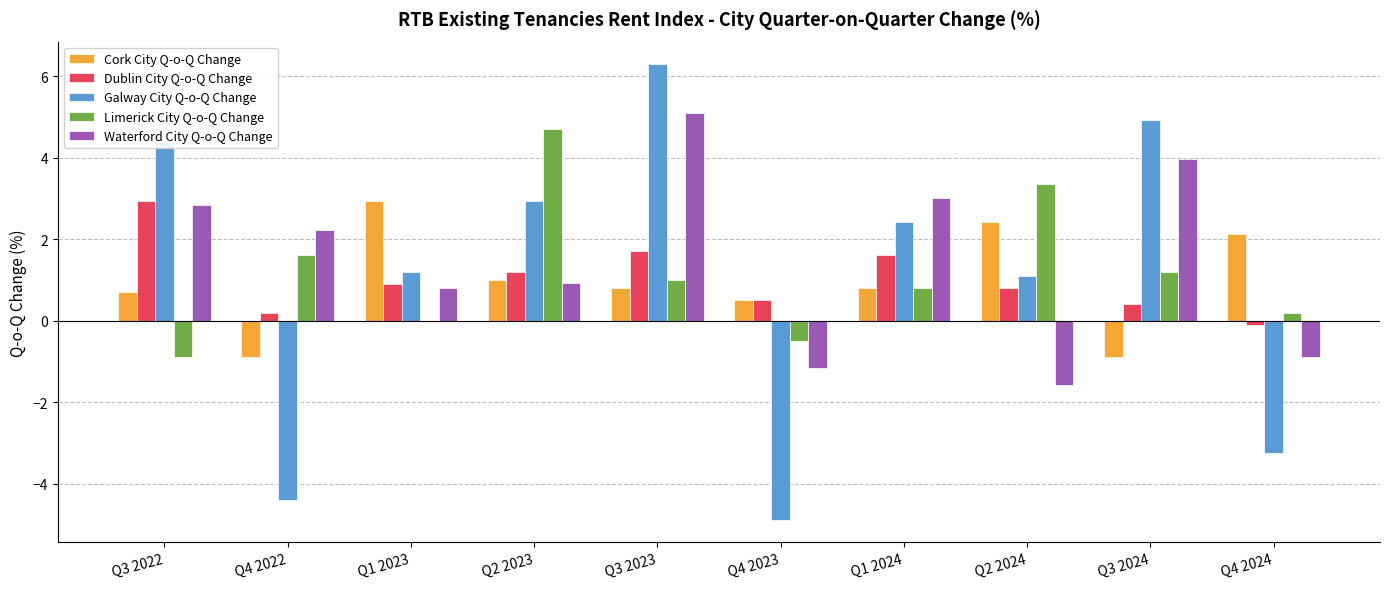

True or false: Cork City Q-o-Q Change has a value of -1.4 at Q4 2022.

False